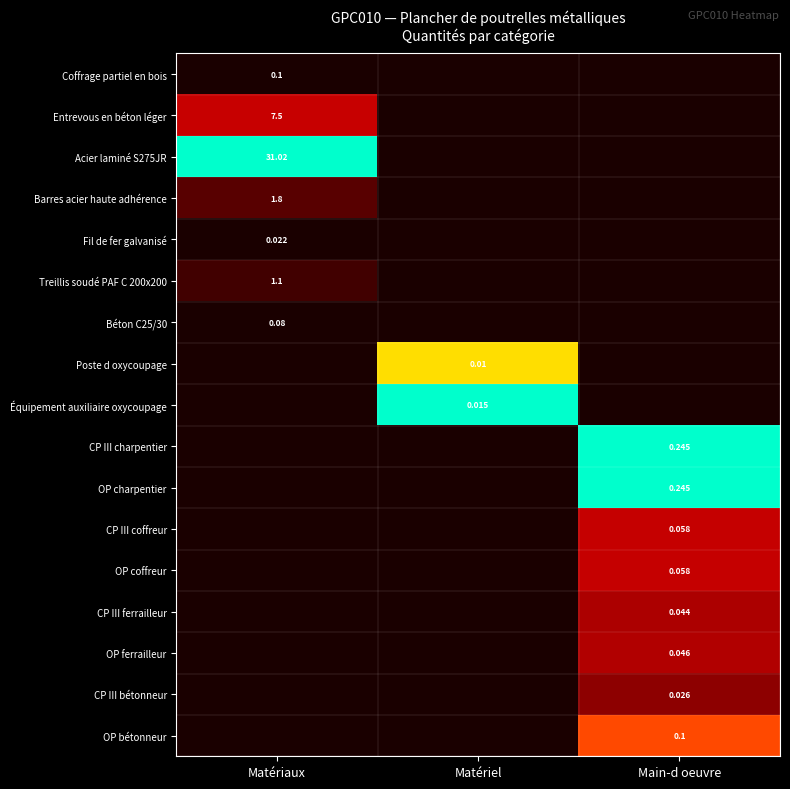

Is the value of Fil de fer galvanisé at Matériaux greater than the value of Coffrage partiel en bois at Matériaux?

No